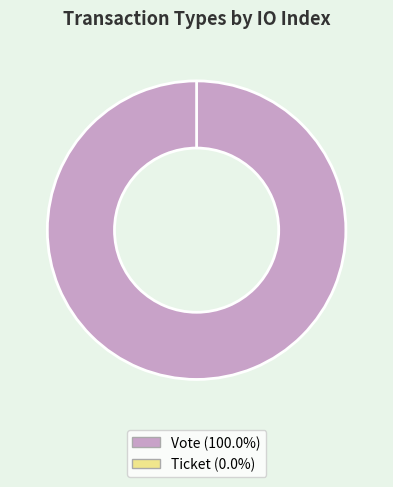

Does any single category account for the majority?

Yes